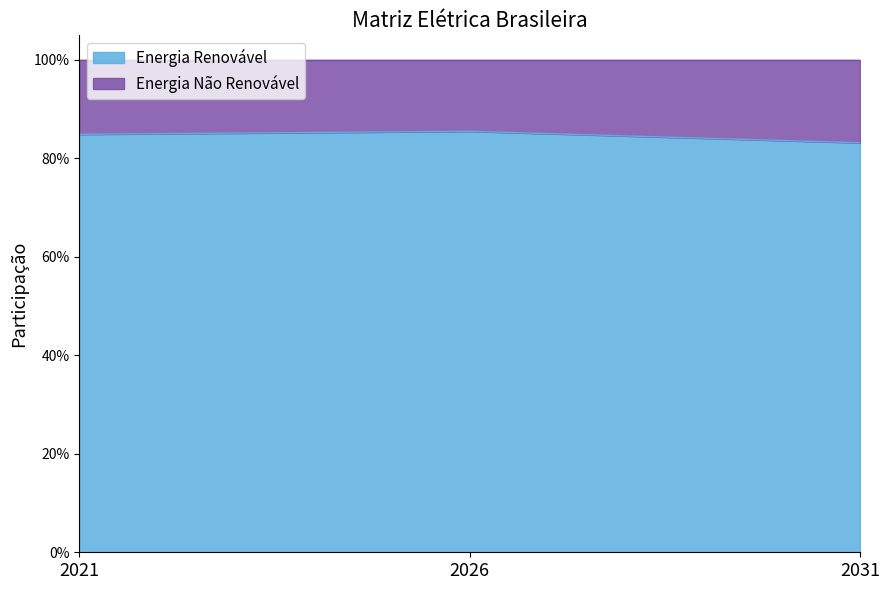

True or false: the data shows 0.9 at 2026.

True